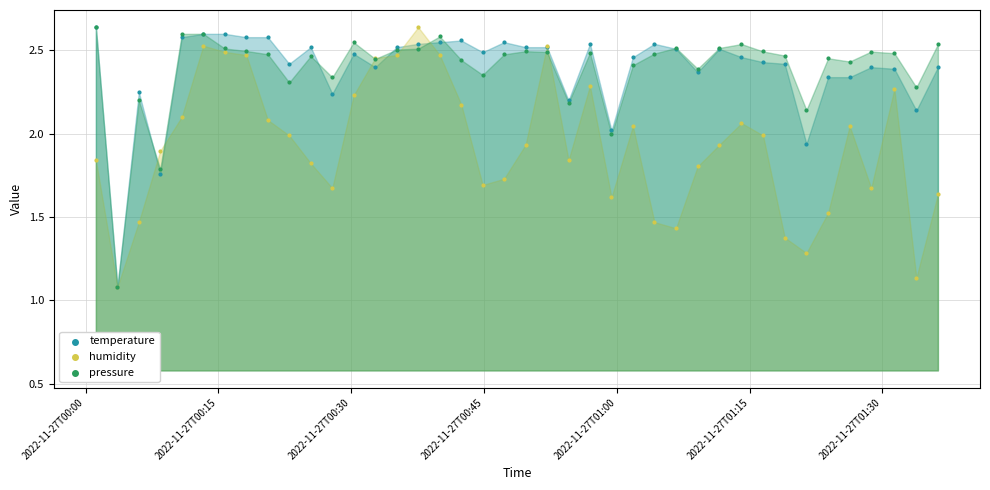

Which series has the widest spread of Y values?

temperature